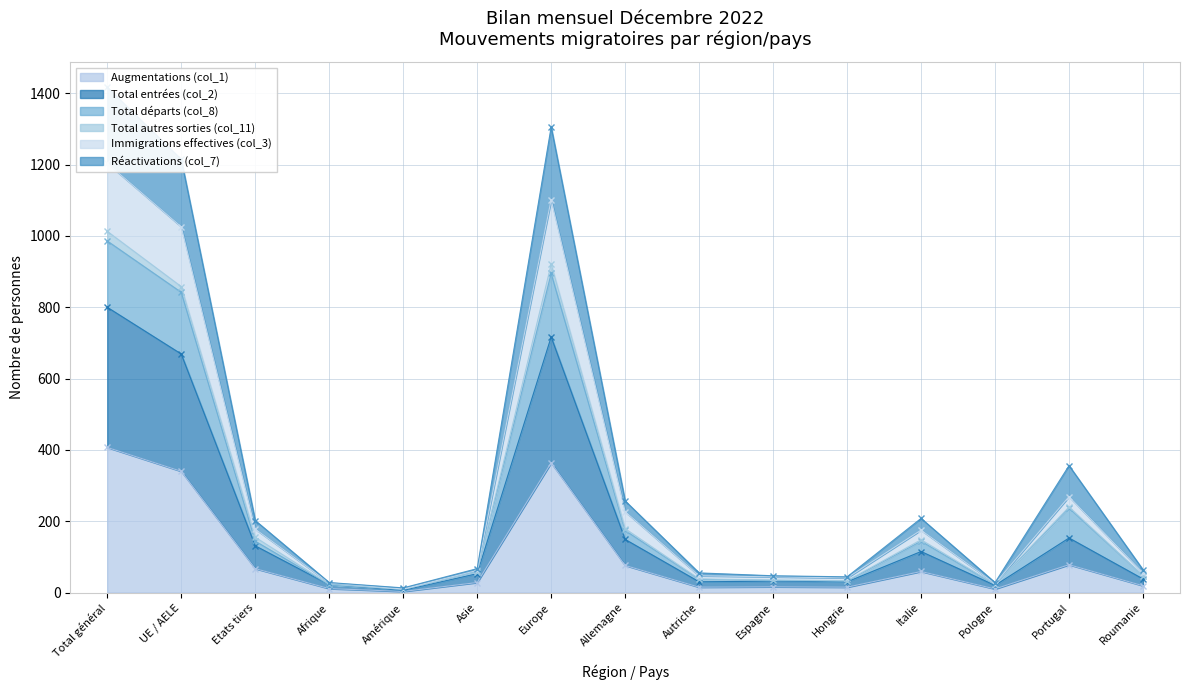

What is the value of the Immigrations effectives (col_3) point at the 4th from the left?

27